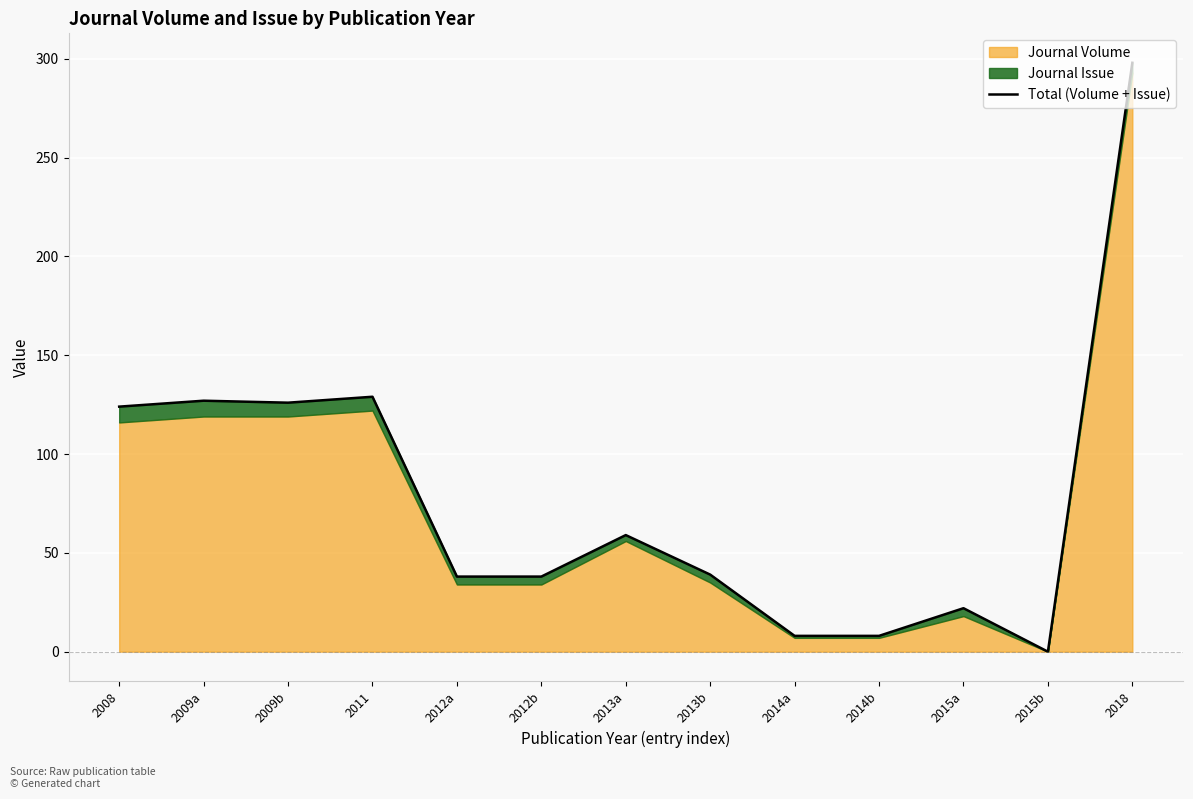

What is the average value?

78